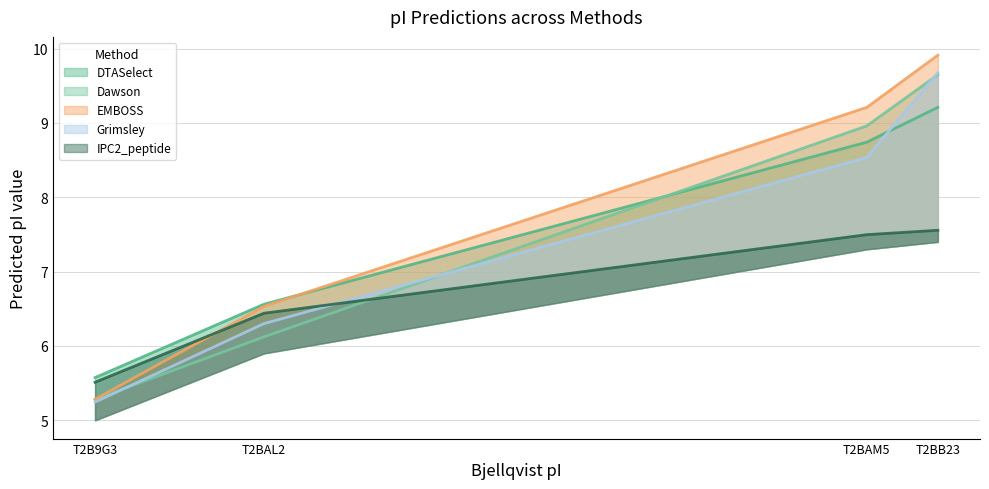

Rank the series at T2BAM5 from highest to lowest value.

EMBOSS, Dawson, DTASelect, Grimsley, IPC2_peptide